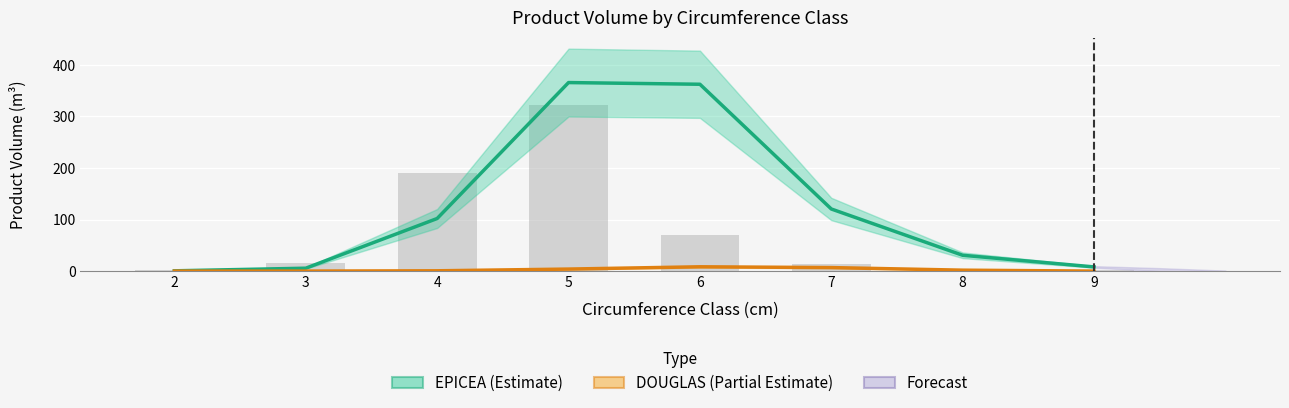

At which category is the sum across all series the highest?

6